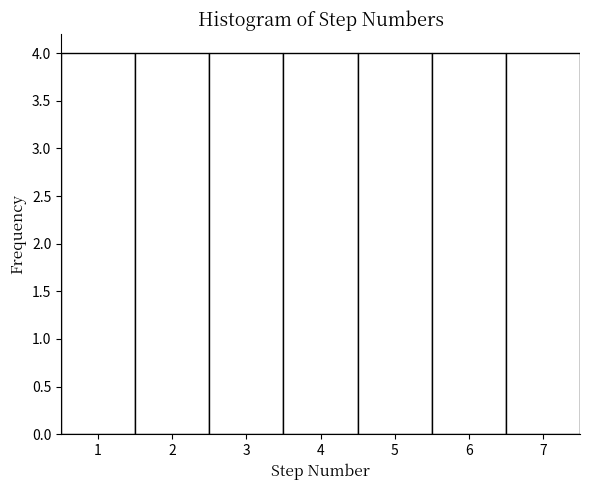

Reading left to right, list every bar in this chart as the range it spans on the x-axis followed by its height. The values are not printed on the chart, so give them approximately, as read against the axis.

0.5 to 1.5: 4
1.5 to 2.5: 4
2.5 to 3.5: 4
3.5 to 4.5: 4
4.5 to 5.5: 4
5.5 to 6.5: 4
6.5 to 7.5: 4